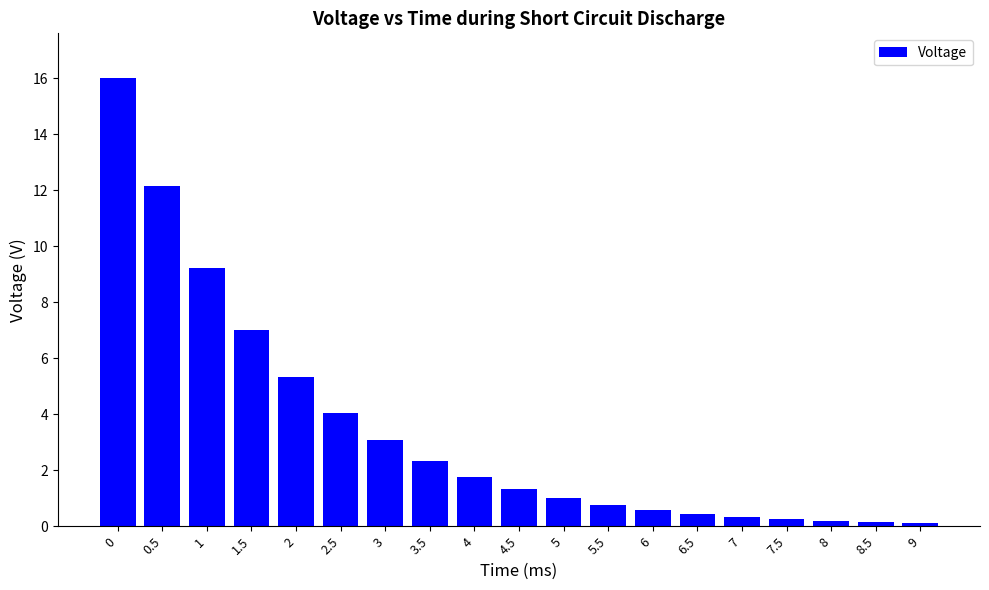

Which has a higher value, 9 or 4?

4